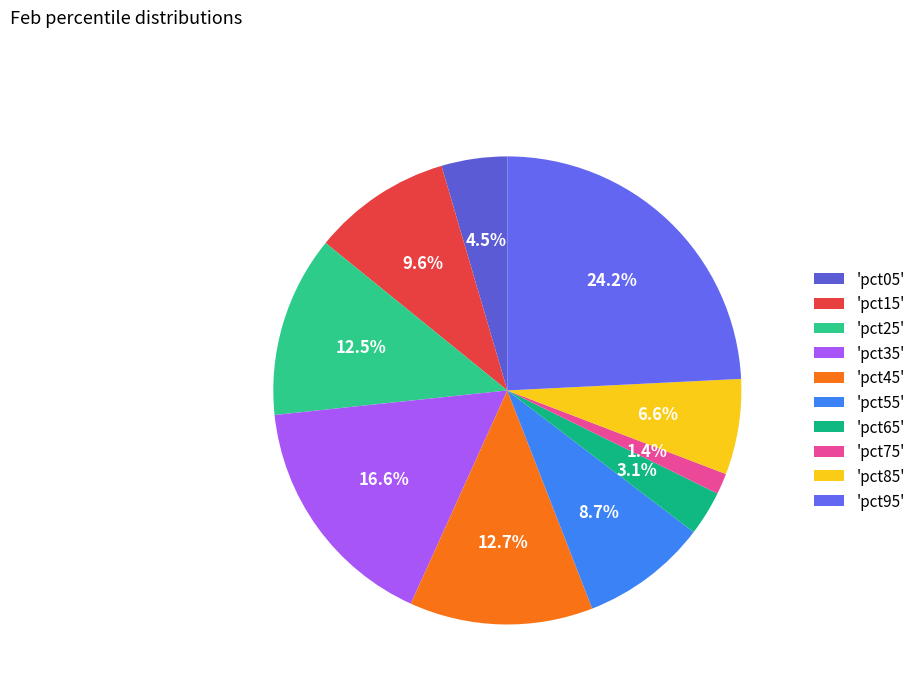

Which slice is the smallest?

'pct75'